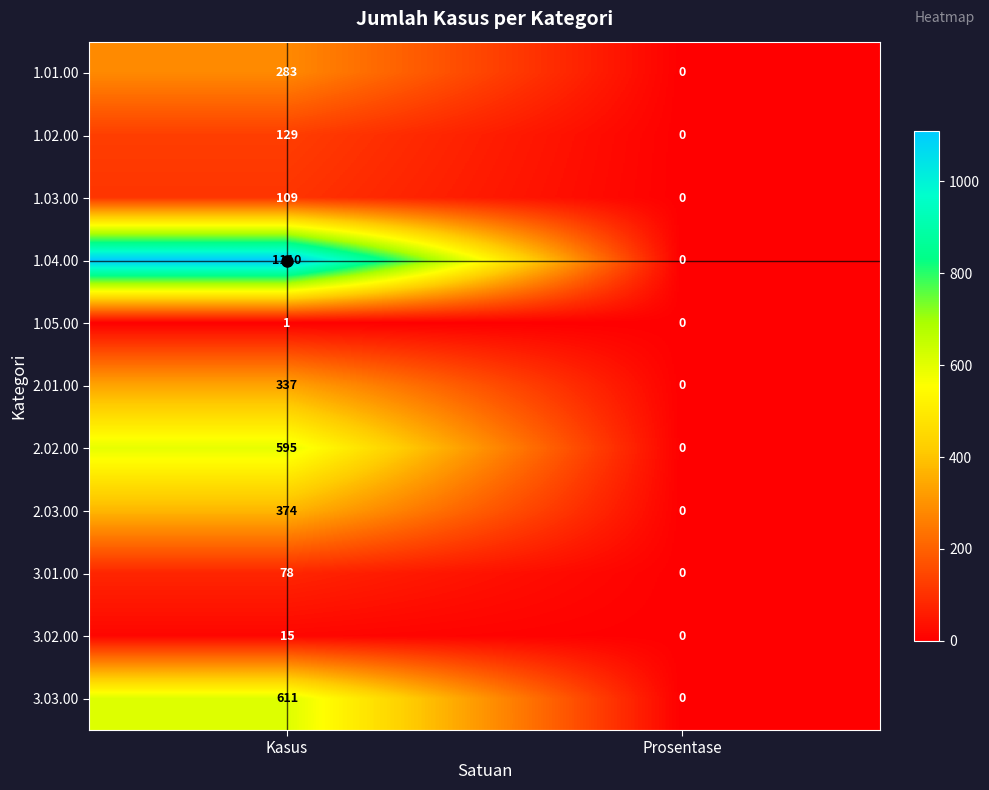

What is the sum of the 3.02.00 values at Kasus and Prosentase?

15